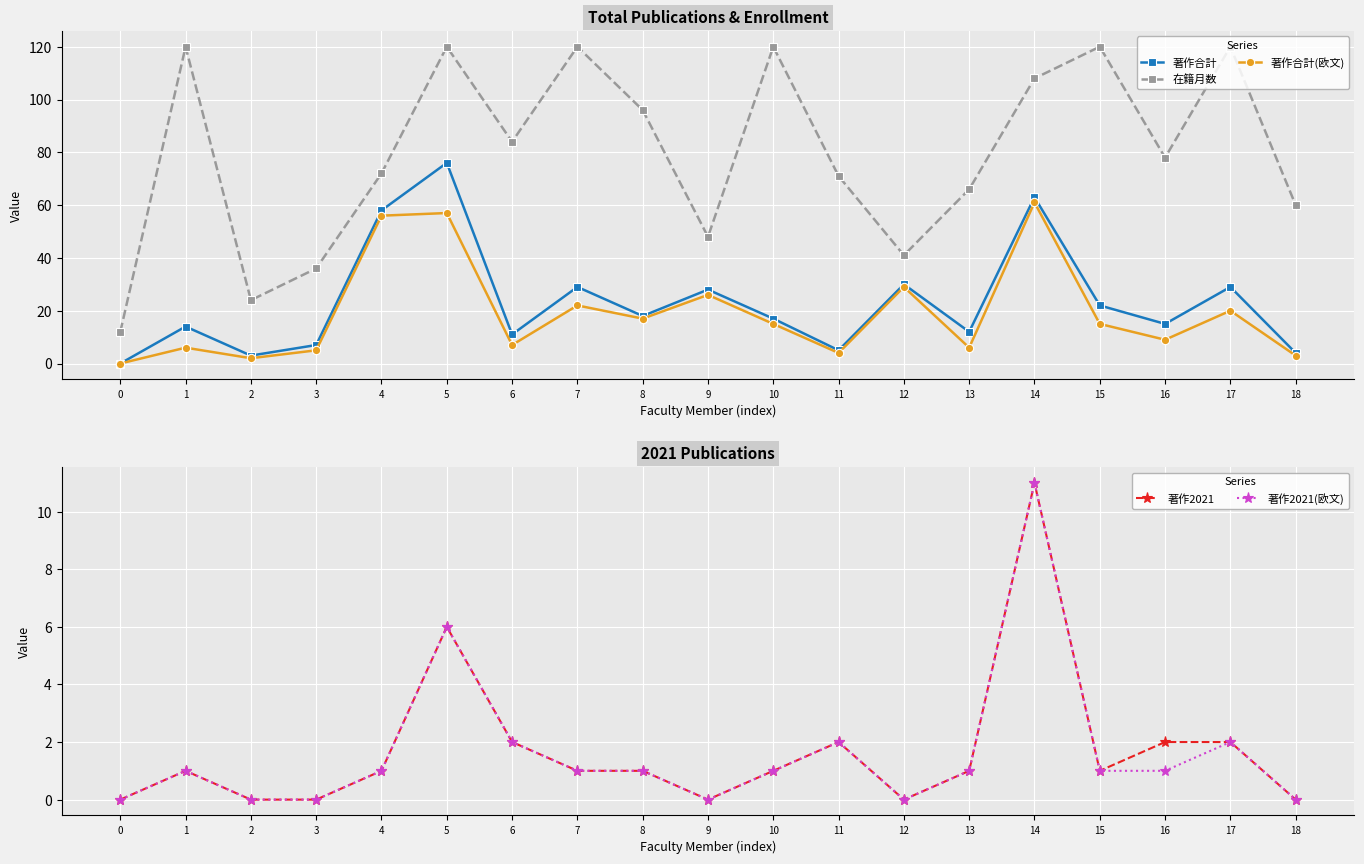

What is the maximum value for 著作2021?

11